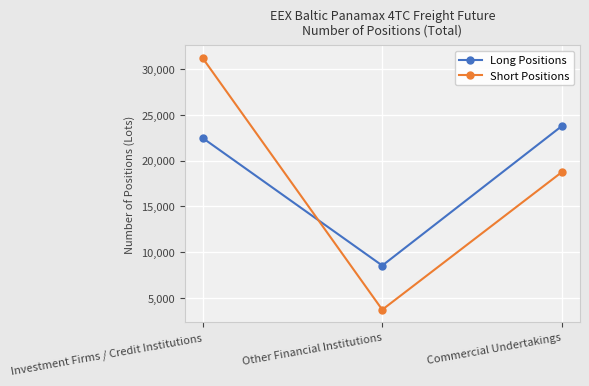

What is the label of the 3rd point from the left?

Commercial Undertakings